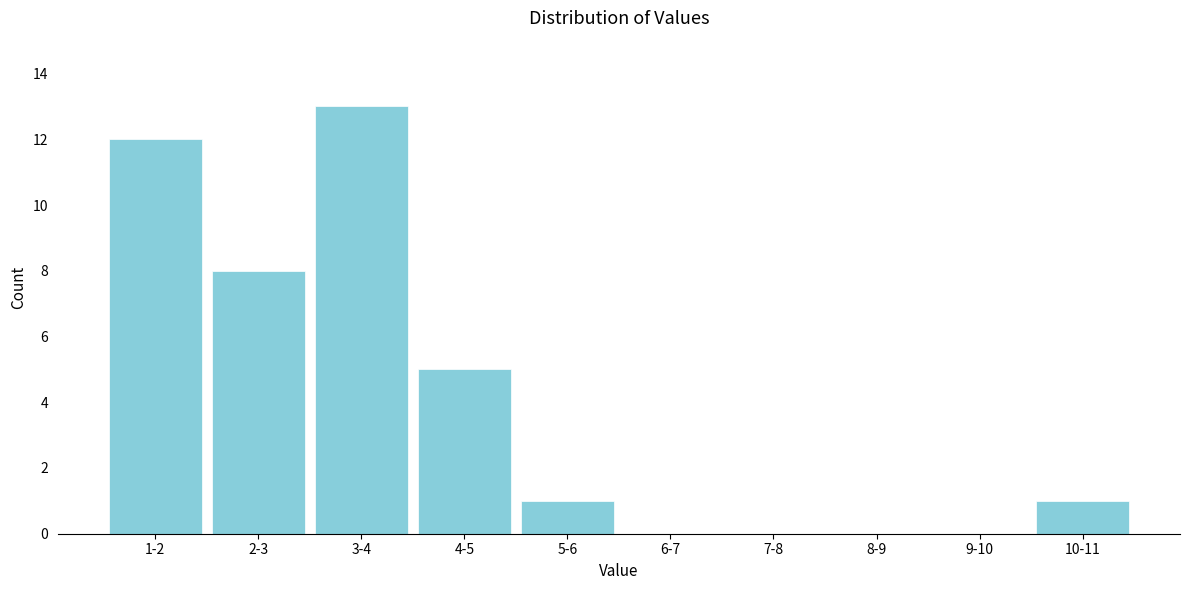

Reading left to right, extract all data points from this chart.

1-2=12	2-3=8	3-4=13	4-5=5	5-6=1	6-7=0	7-8=0	8-9=0	9-10=0	10-11=1